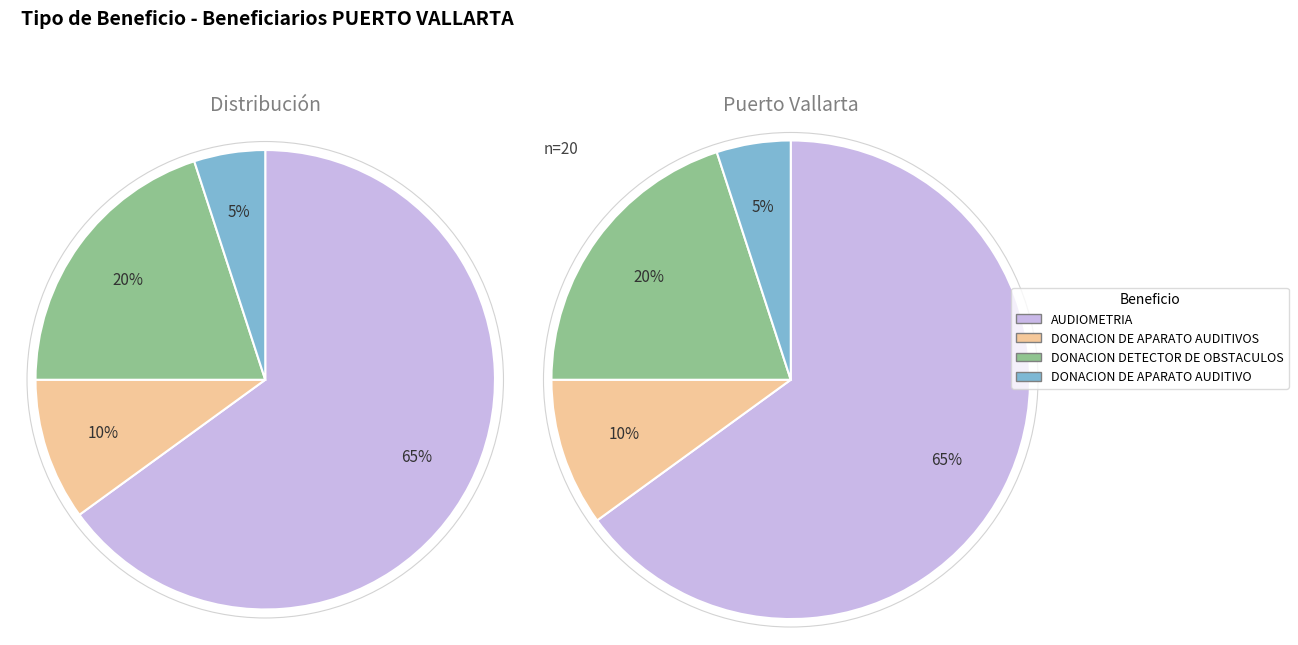

Count the number of slices in the pie.

4